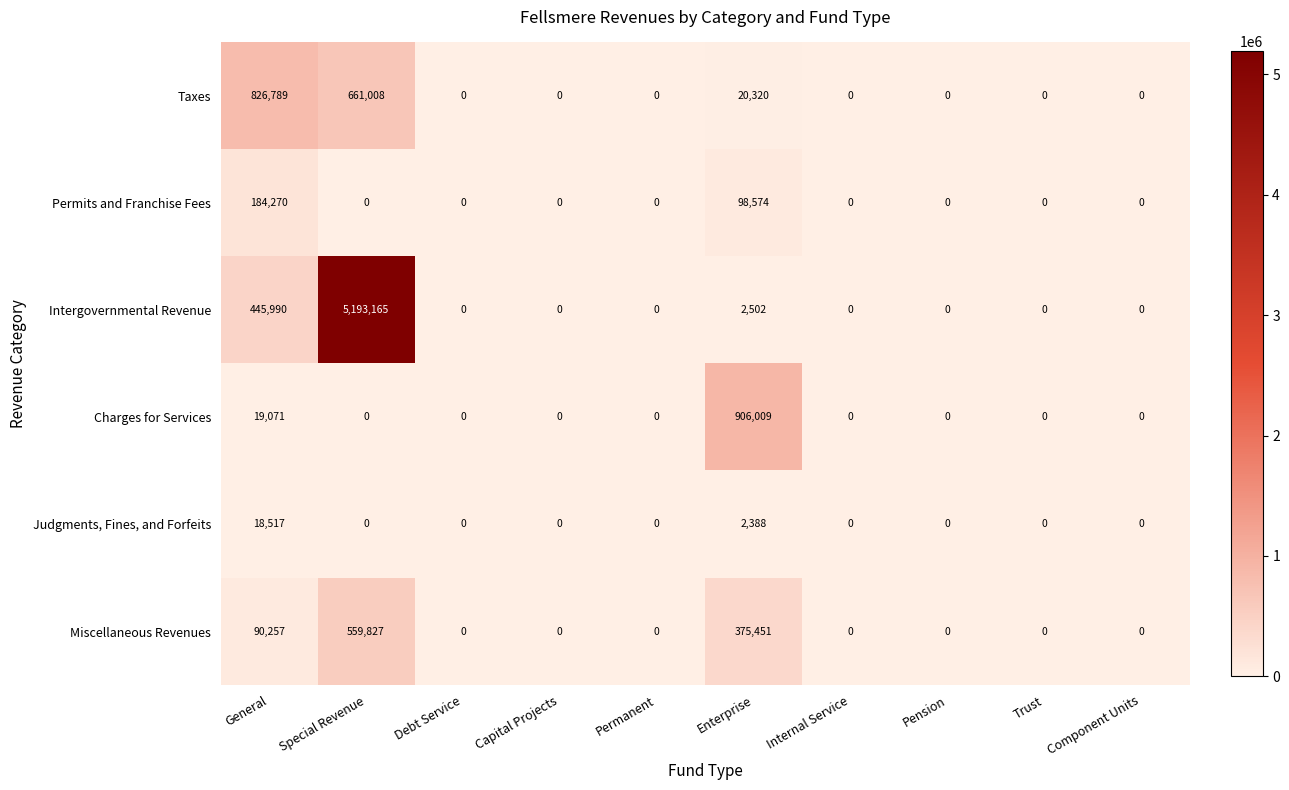

What is the sum of all Intergovernmental Revenue values?

5641657